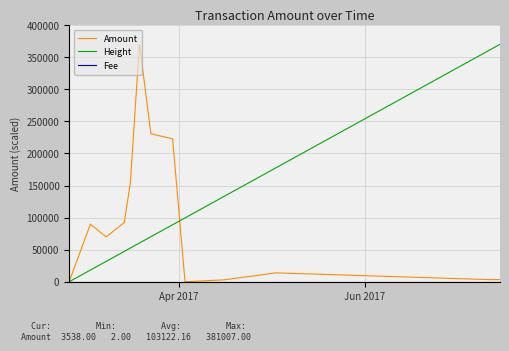

What is the sum of all Fee values?

0.1